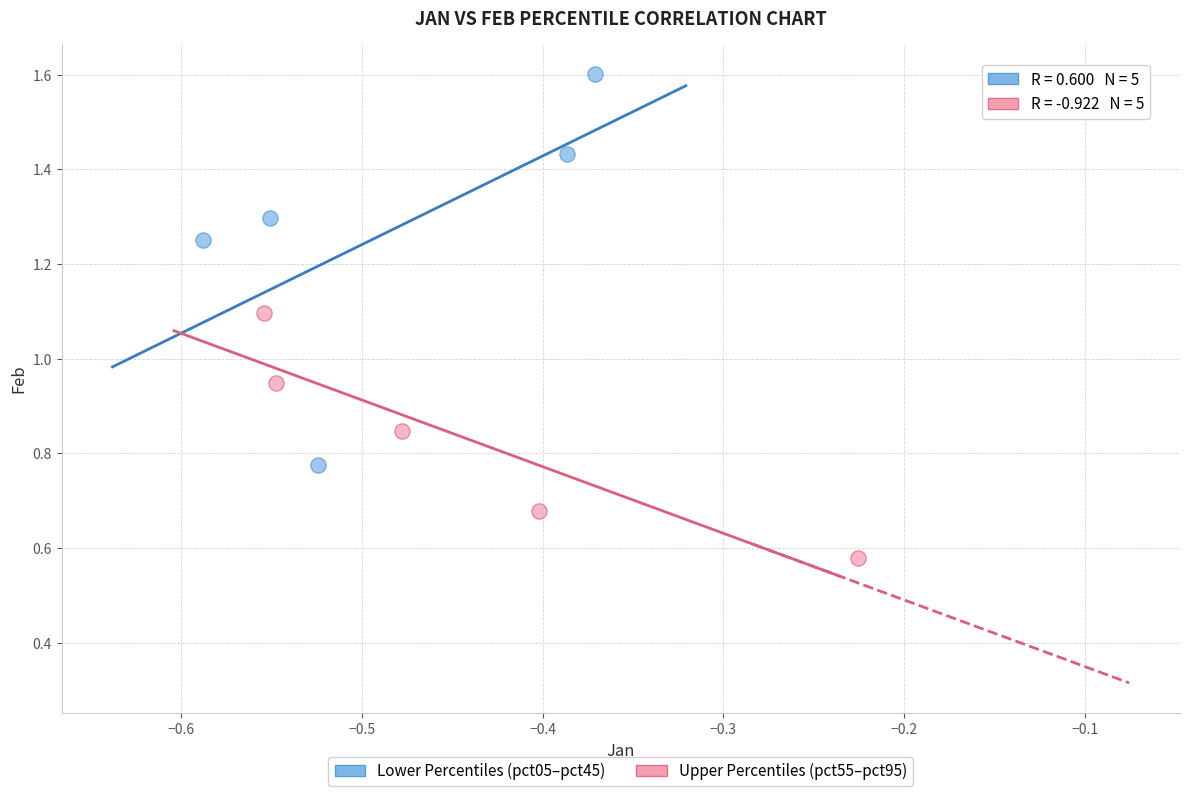

Which series has the widest spread of Y values?

Lower Percentiles (pct05–pct45)